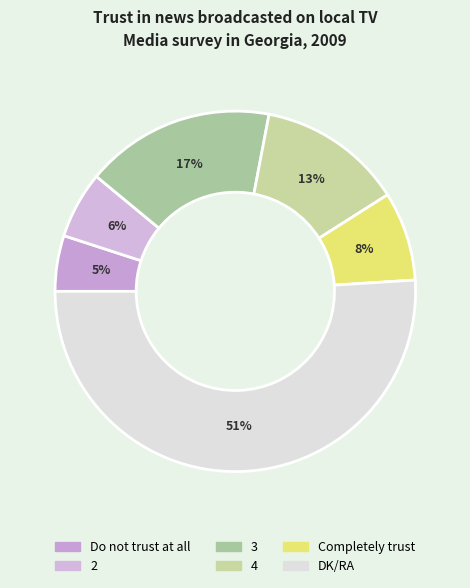

Count the number of slices in the pie.

6